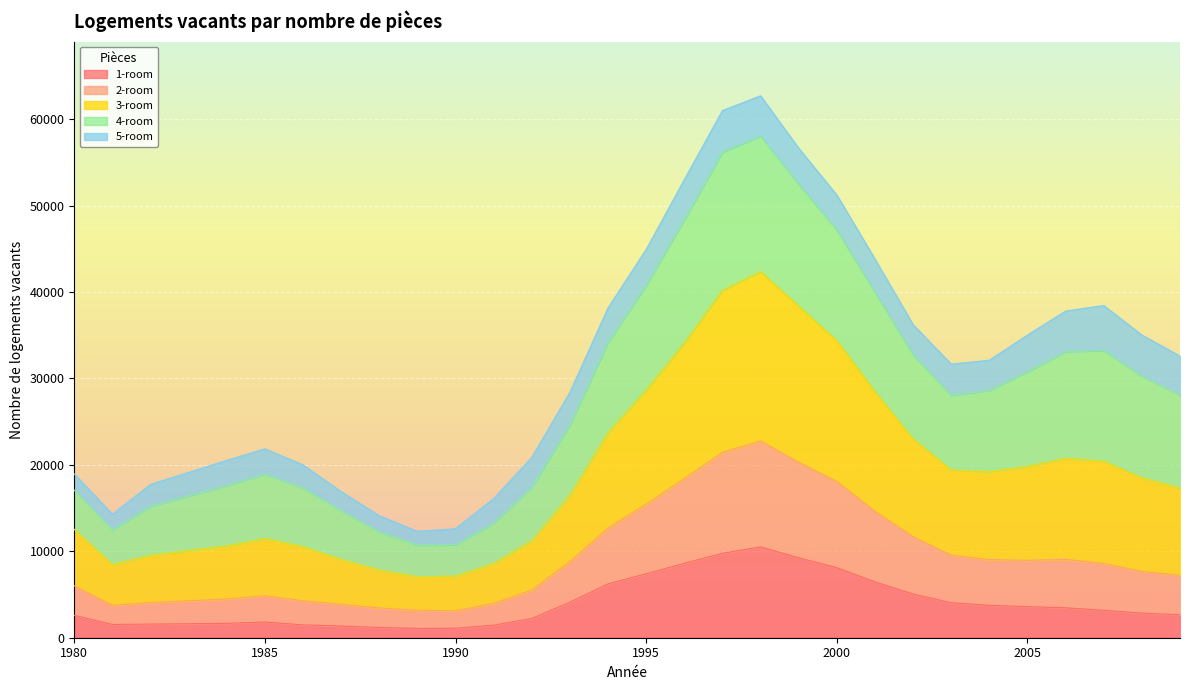

Is the value of 2-room at 2006 greater than the value of 1-room at 1992?

Yes